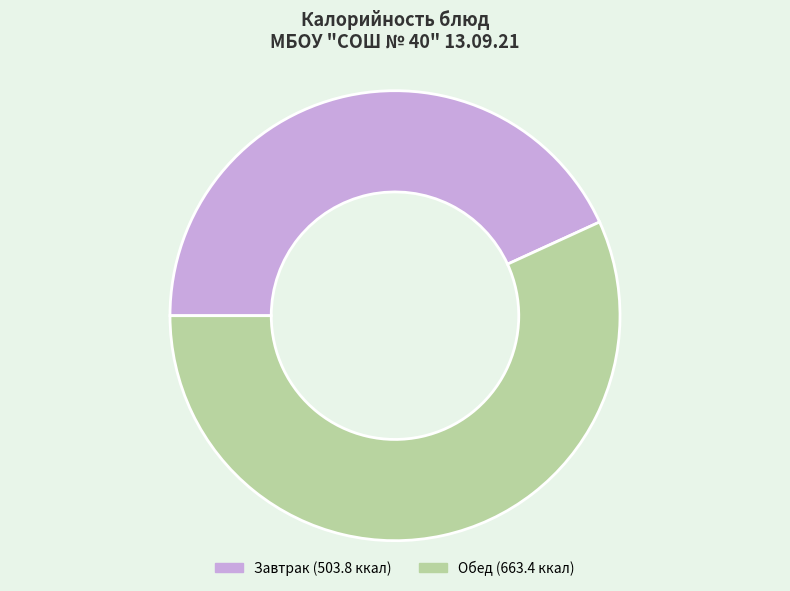

Does any single category account for the majority?

Yes